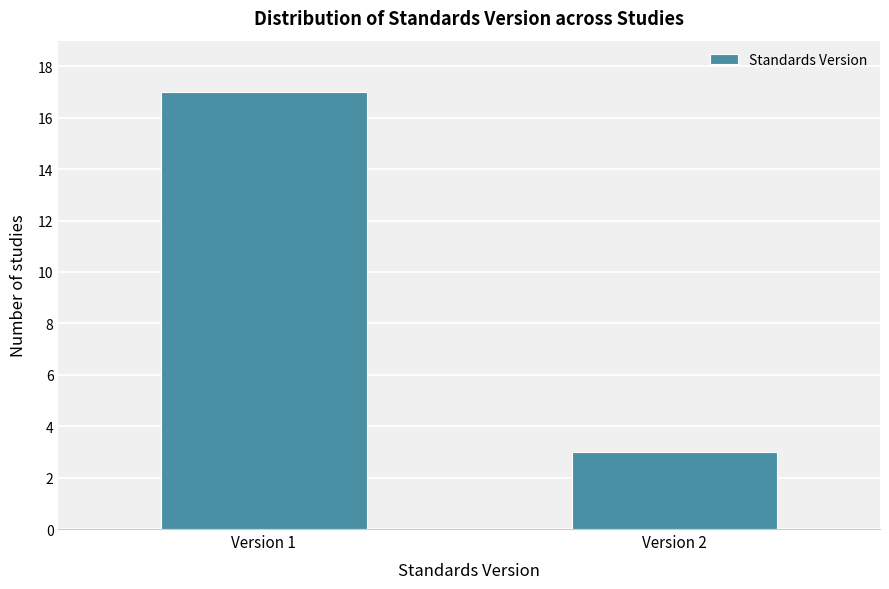

Reading right to left, transcribe all the data shown in this chart.

3	17